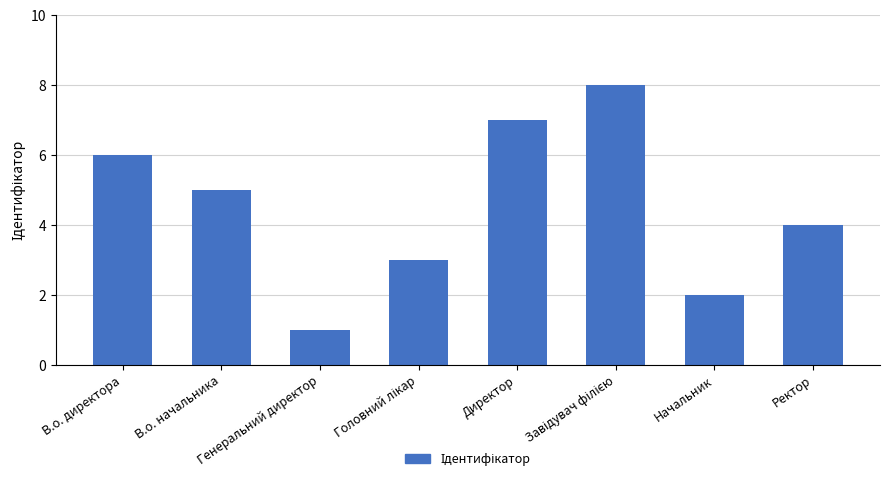

At which label does the data first exceed 5?

В.о. директора